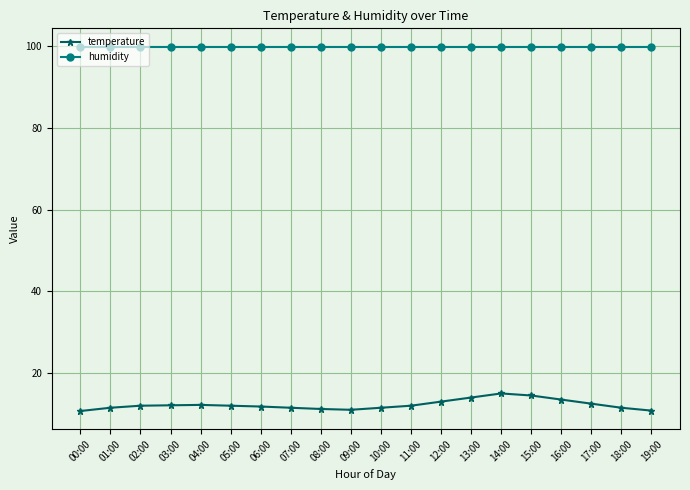

Which series has the largest range (max minus min)?

temperature